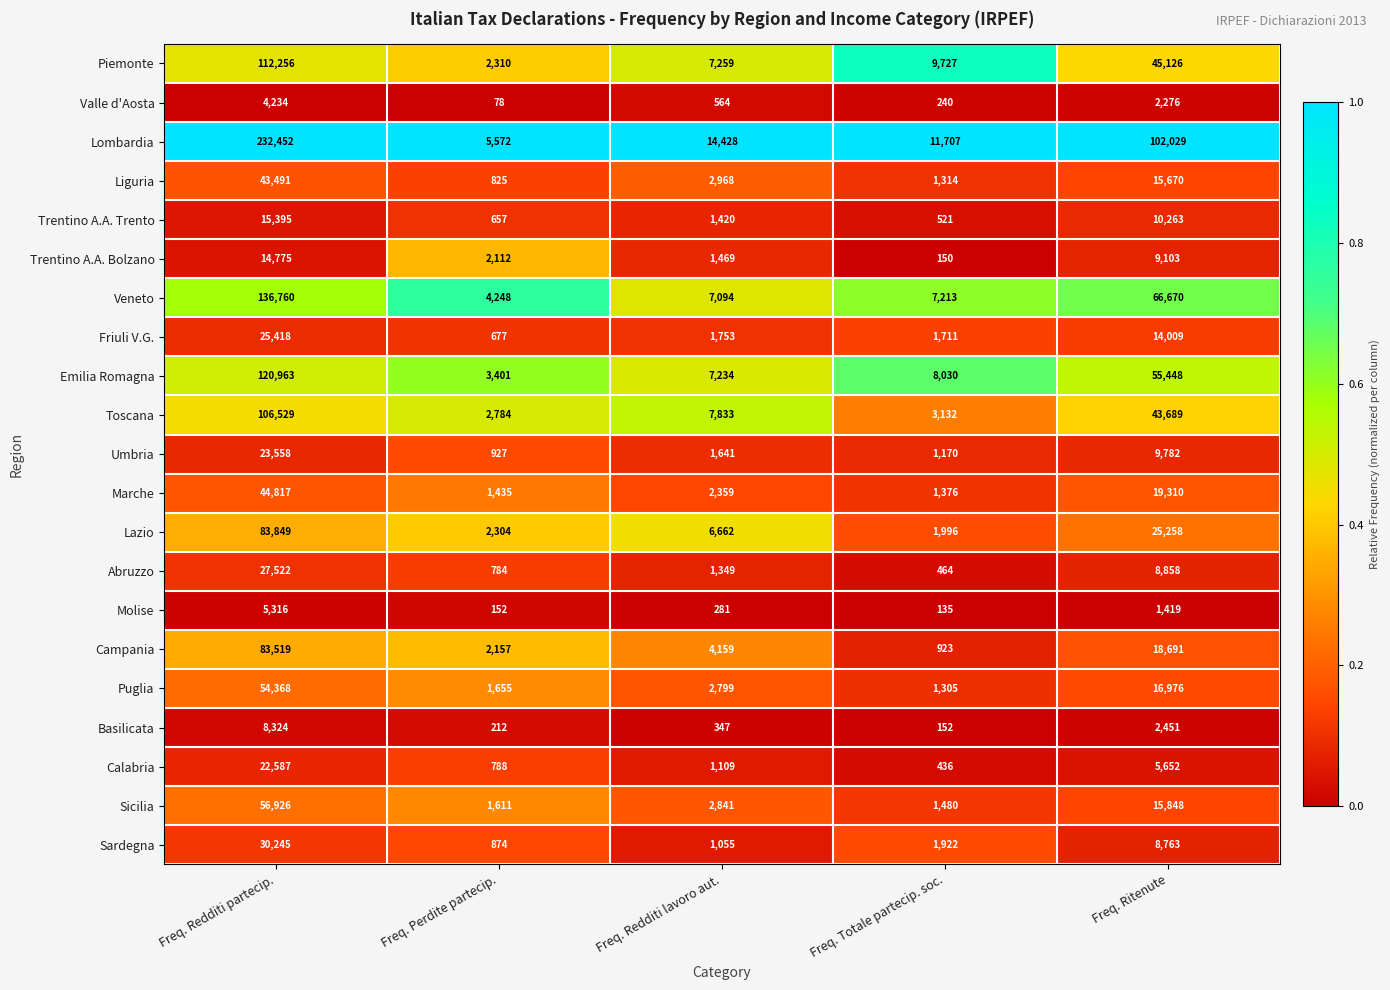

Between Freq. Redditi lavoro aut. and Freq. Totale partecip. soc., which series saw the biggest shift?

Toscana